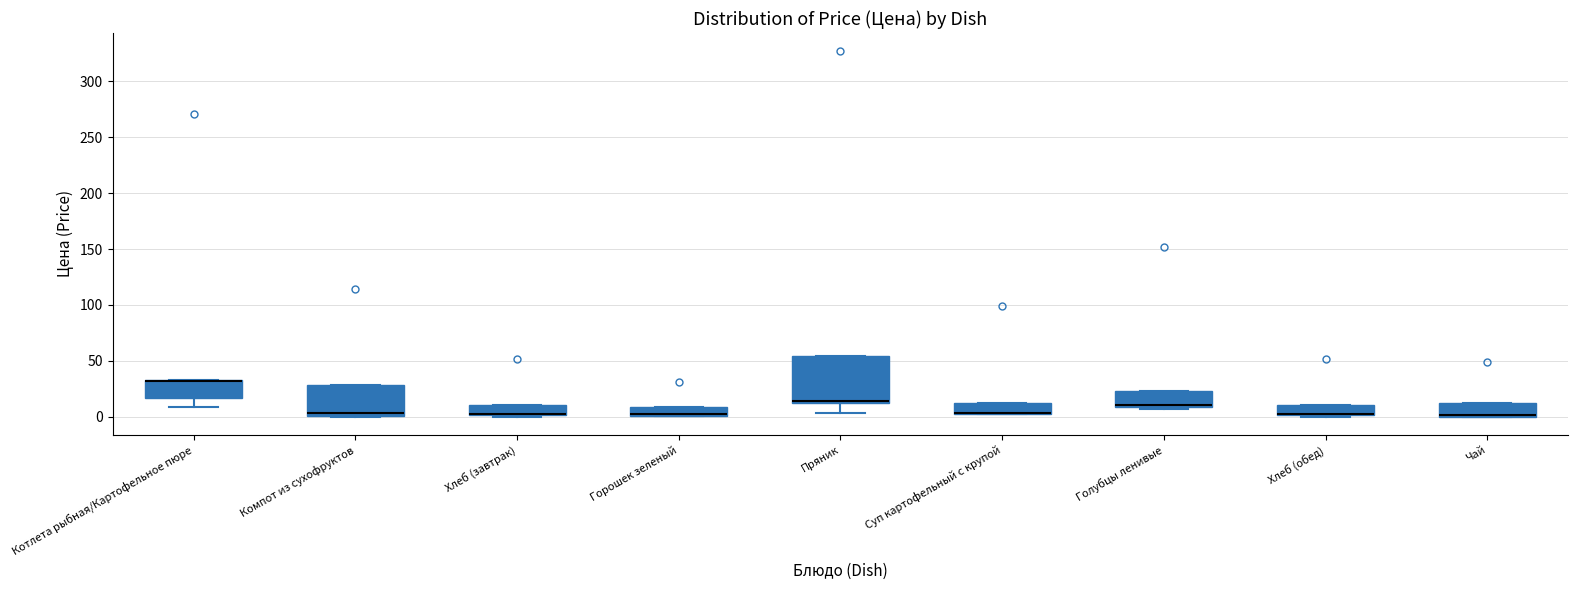

Reading left to right, read every box against the y-axis: the position of its median line, the range the box covers, and the ends of its whiskers. The values are not printed on the chart, so give them approximately, as read against the axis.

Котлета рыбная/Картофельное пюре: median 30 (drawn on the box's upper edge), box 15 to 35, whiskers 10 to 35
Компот из сухофруктов: median 5, box 0 to 30, whiskers 0 to 30
Хлеб (завтрак): median 0 (drawn on the box's lower edge), box 0 to 10, whiskers 0 (just below the box's lower edge) to 10
Горошек зеленый: median 0 (drawn on the box's lower edge), box 0 to 10, whiskers 0 to 10
Пряник: median 15, box 10 to 55, whiskers 5 to 55
Суп картофельный с крупой: median 5 (drawn on the box's lower edge), box 0 to 10, whiskers 0 to 10
Голубцы ленивые: median 10 (drawn on the box's lower edge), box 10 to 25, whiskers 5 to 25
Хлеб (обед): median 0 (drawn on the box's lower edge), box 0 to 10, whiskers 0 (just below the box's lower edge) to 10
Чай: median 0, box 0 to 10, whiskers 0 to 10